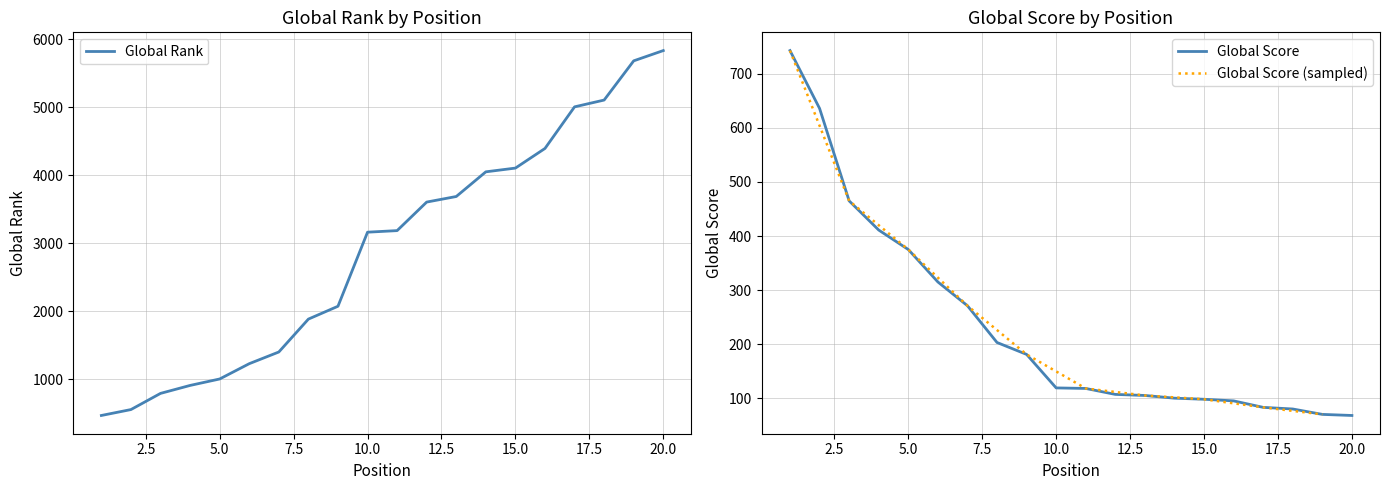

At how many categories does at least one series exceed 2188?

11